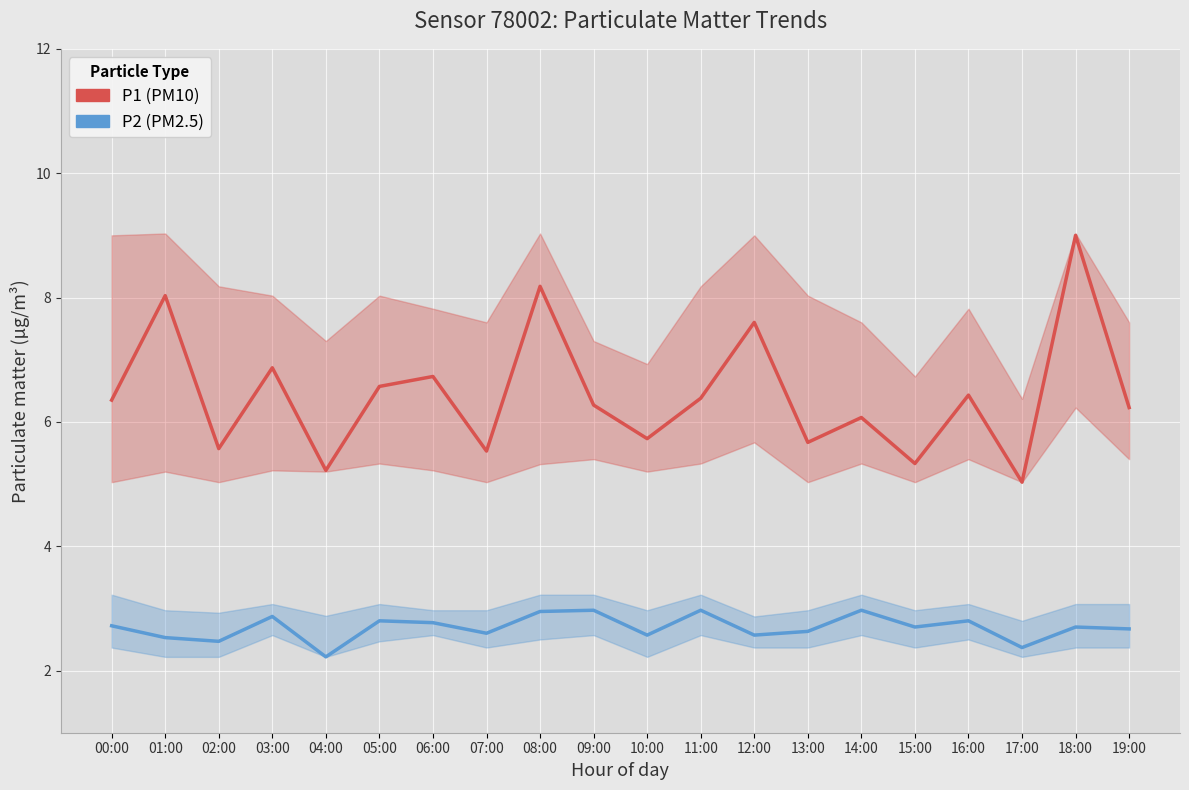

At which label does P1 (PM10) first exceed 6?

00:00